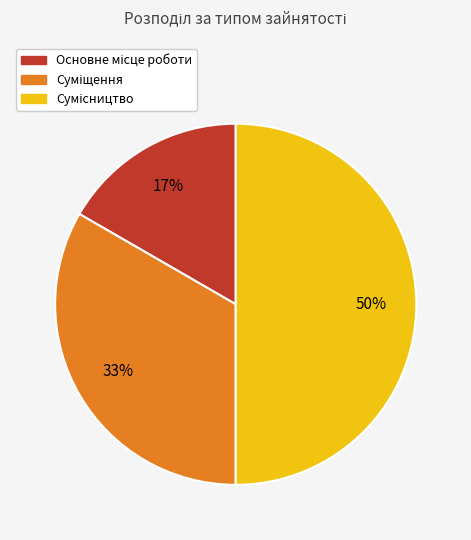

To the nearest percent, what is the average slice percentage?

33%